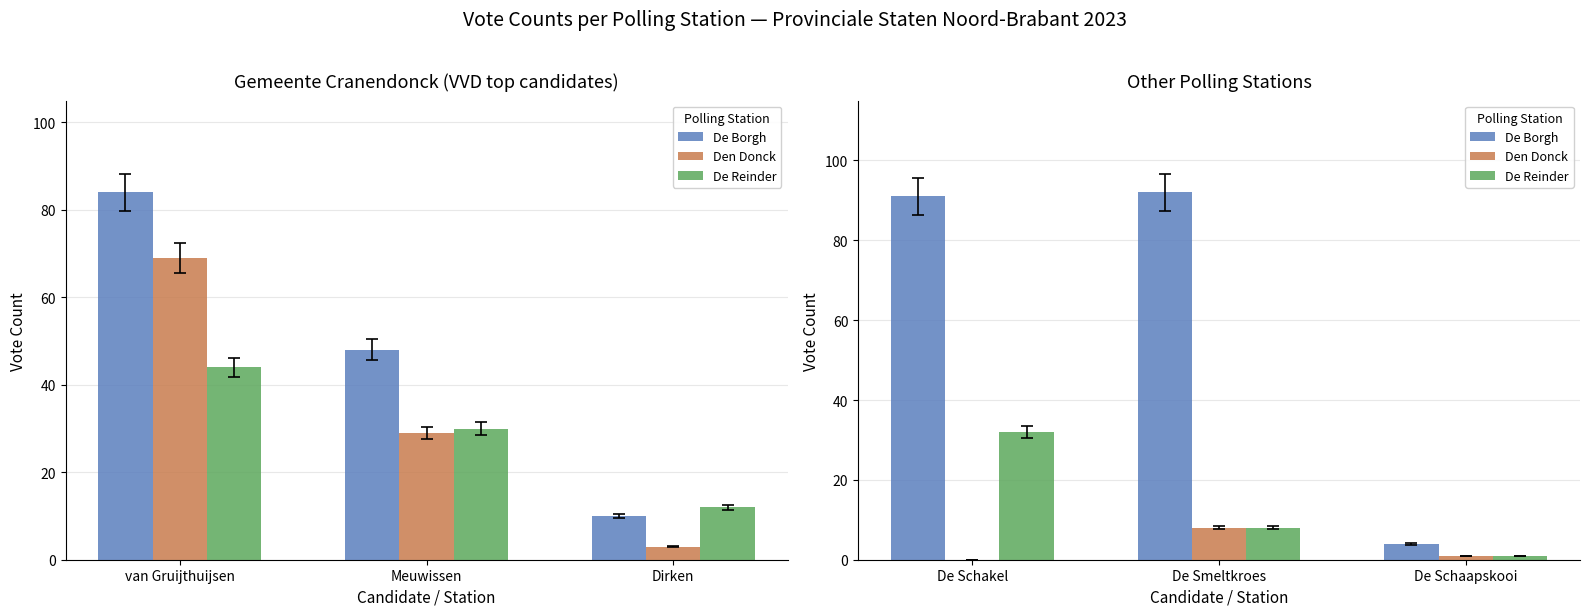

Are the bars horizontal?

No